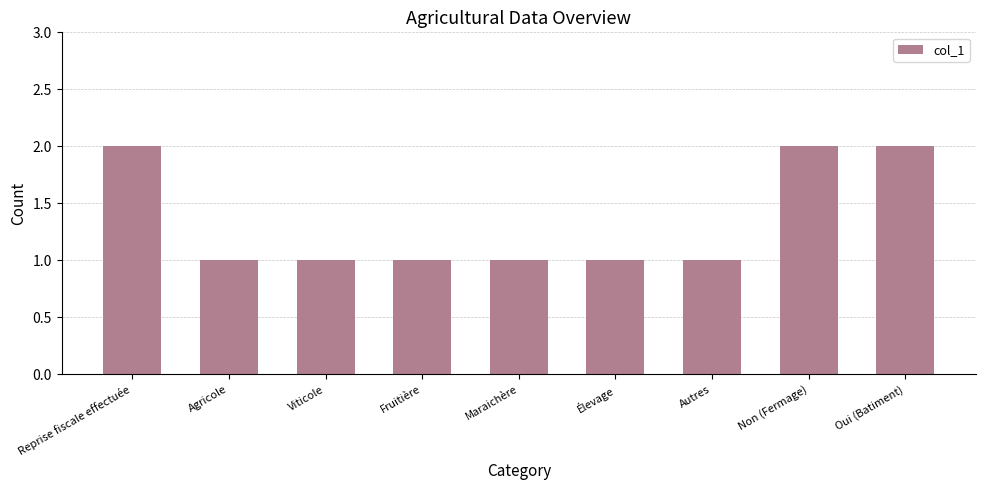

What position from the right is Fruitière?

6